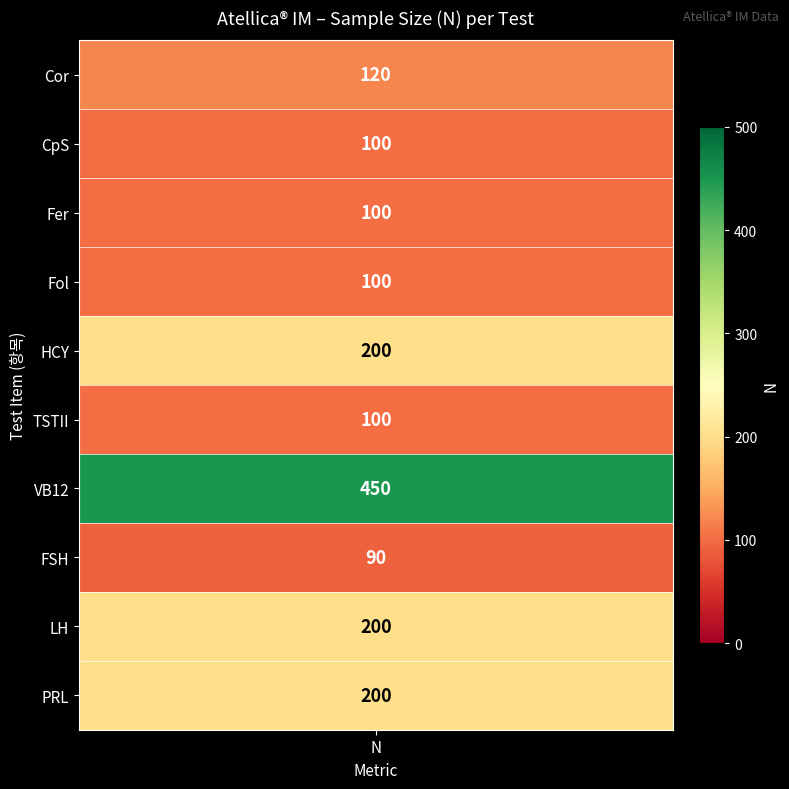

What is the minimum value shown in the chart?

90